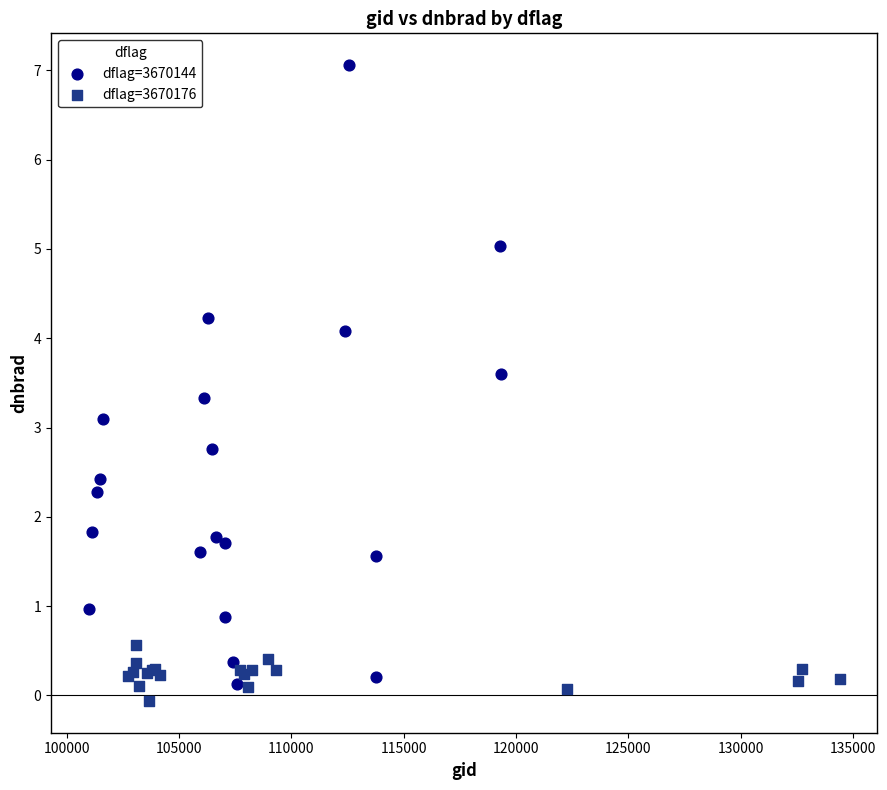

Which series contains the highest Y value?

dflag=3670144